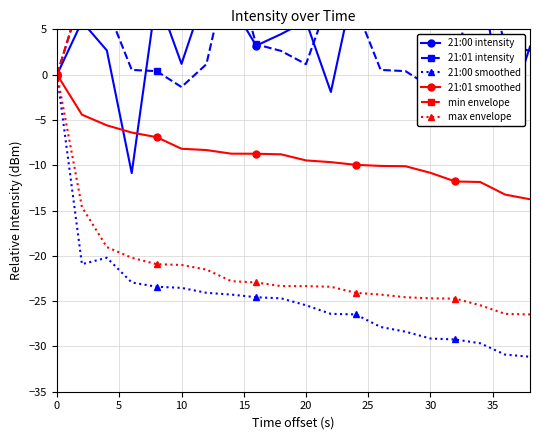

Reading left to right, extract all data points from this chart.

21:00 intensity: 0.0	5.9	2.7	-10.9	8.8	1.2	9.4	7.8	3.2	4.5	5.9	-1.9	10.8	8.9	7.6	17.7	9.5	11.3	-5.5	3.1
21:01 intensity: 0.0	8.8	7.4	0.5	0.4	-1.4	1.2	13.1	3.3	2.6	1.2	8.8	7.4	0.5	0.4	-1.4	1.2	13.1	3.3	2.6
21:00 smoothed: 0.0	-20.9	-20.2	-22.9	-23.4	-23.5	-24.1	-24.3	-24.6	-24.7	-25.5	-26.4	-26.5	-27.9	-28.4	-29.1	-29.2	-29.7	-30.9	-31.1
21:01 smoothed: 0.0	-4.4	-5.6	-6.4	-6.9	-8.2	-8.3	-8.7	-8.7	-8.8	-9.5	-9.7	-10.0	-10.1	-10.1	-10.8	-11.8	-11.9	-13.2	-13.8
min envelope: 0.0	9.0	5.4	9.7	10.4	10.9	11.0	11.4	11.6	12.1	12.2	12.3	13.5	13.7	14.0	14.1	14.4	14.8	15.3	16.8
max envelope: 0.0	-14.6	-19.0	-20.2	-20.9	-21.0	-21.5	-22.8	-22.9	-23.3	-23.3	-23.4	-24.1	-24.3	-24.6	-24.7	-24.7	-25.5	-26.4	-26.5